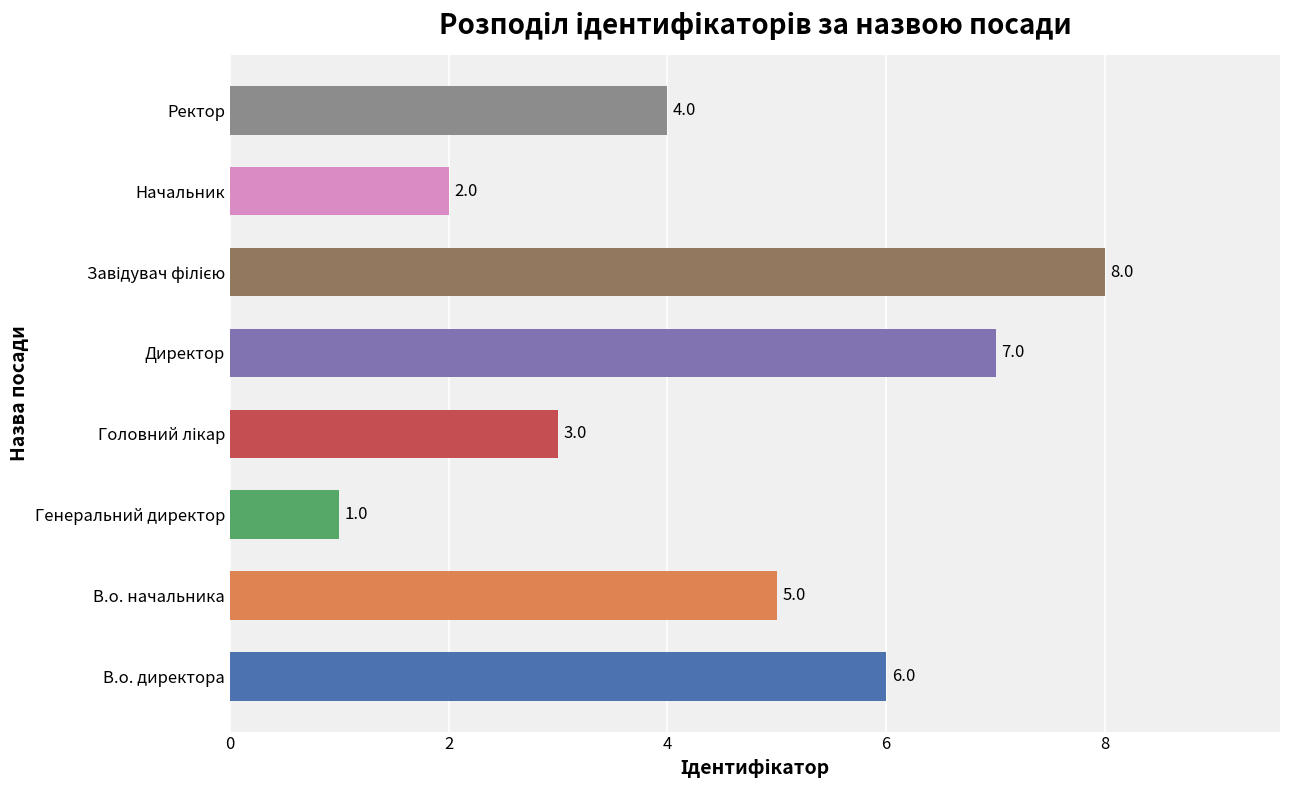

Are the bars horizontal?

Yes